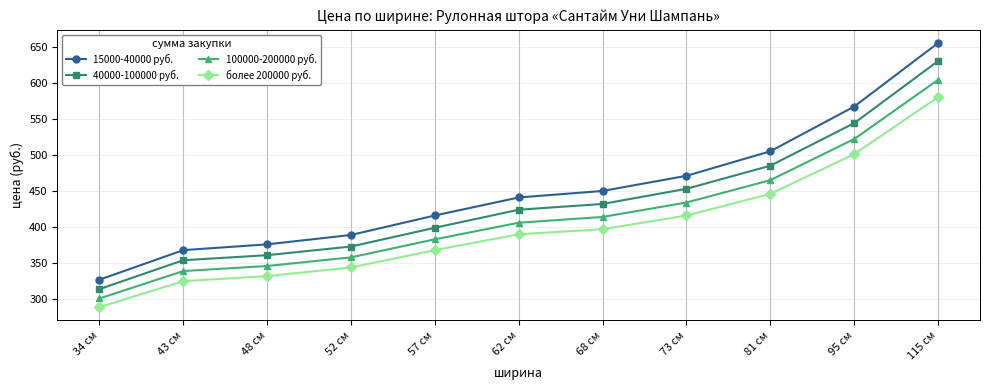

Reading left to right, extract all data points from this chart.

15000-40000 руб.: 327	368	376	389	416	441	450	471	505	567	655
40000-100000 руб.: 314	354	361	373	399	424	432	453	485	544	630
100000-200000 руб.: 301	339	346	358	383	406	414	434	465	522	604
более 200000 руб.: 289	325	332	344	368	390	397	416	446	501	580